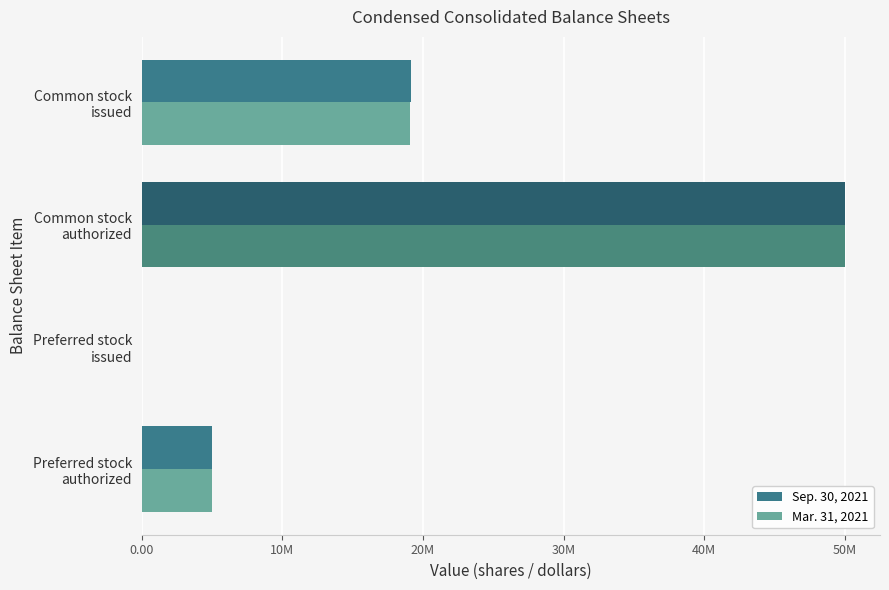

What are all the series names shown in the legend?

Sep. 30, 2021, Mar. 31, 2021